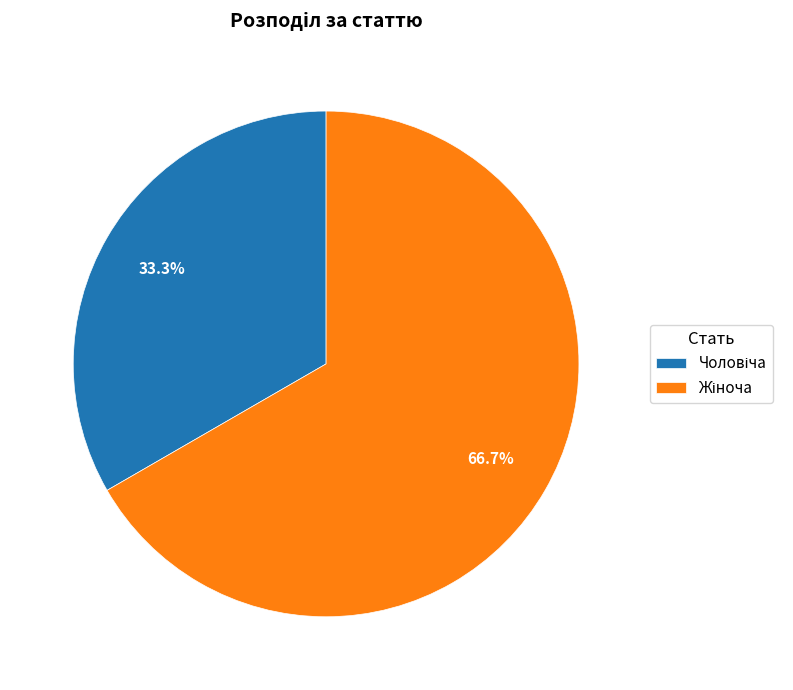

Does any single category account for the majority?

Yes